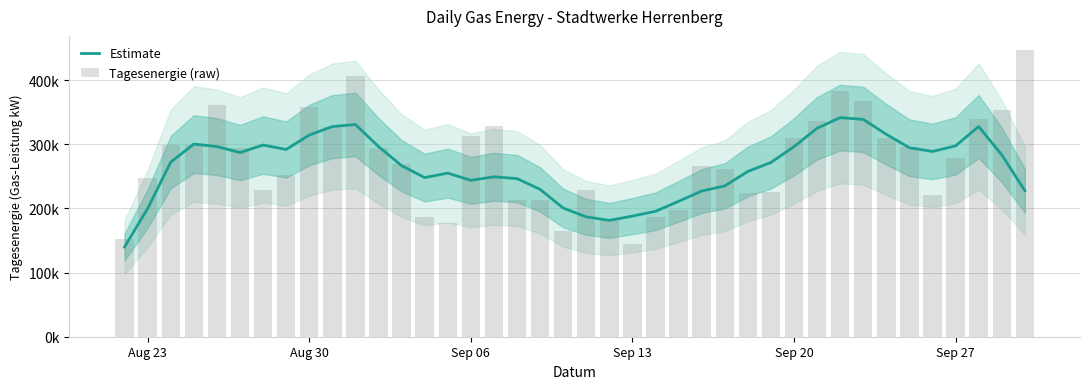

Rank the series by their maximum value, from lowest to highest.

Estimate, Tagesenergie (raw)